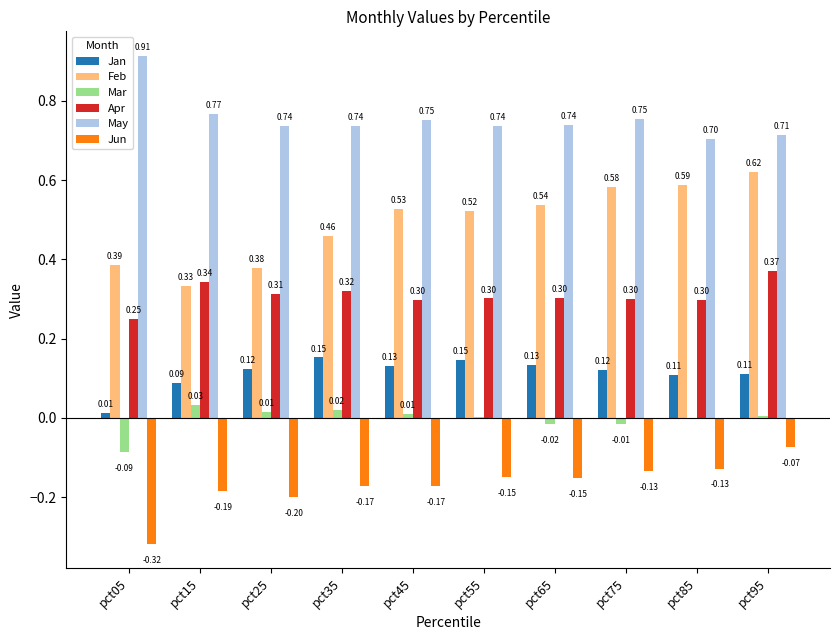

Are the bars horizontal?

No